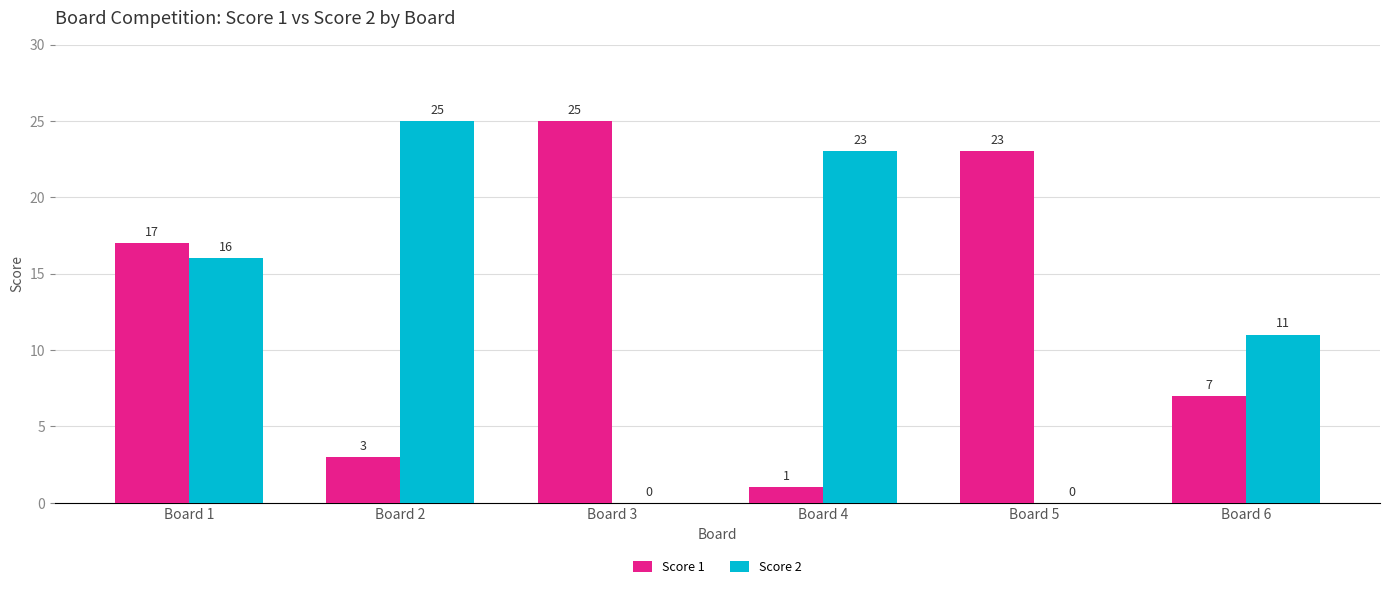

At which label is Score 1 closest to 13?

Board 1